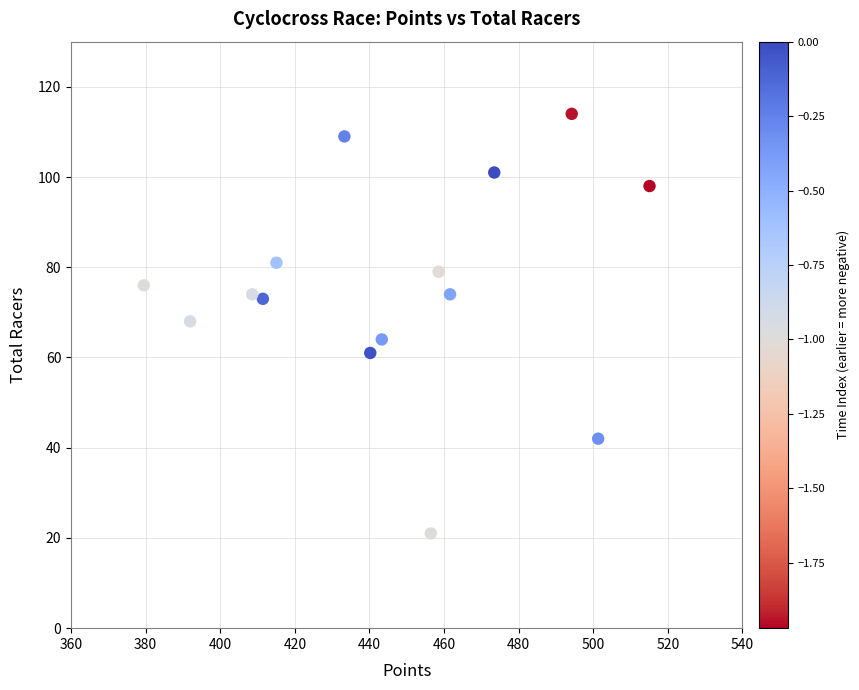

What is the range of Y values (max minus min)?

93